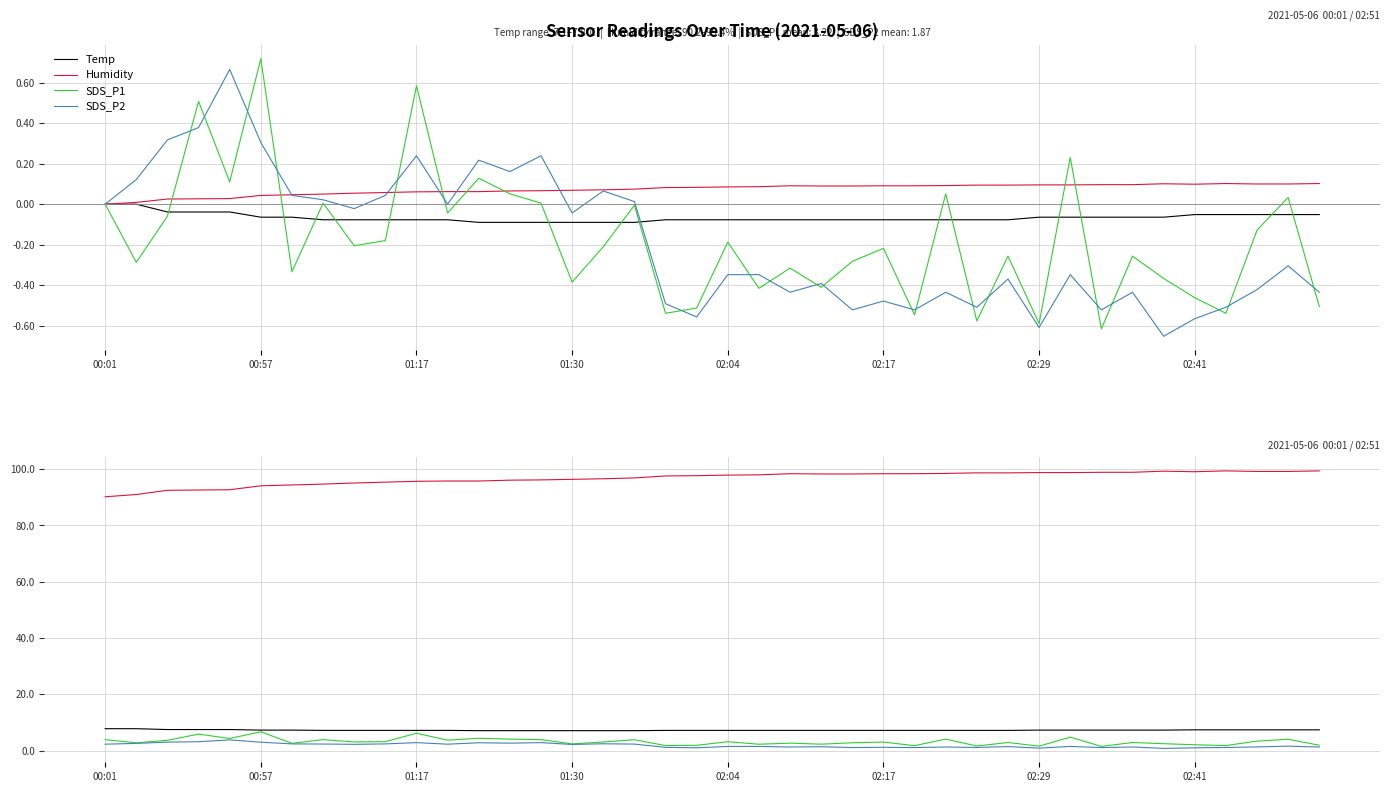

True or false: SDS_P2 and SDS_P1 intersect in this chart.

False